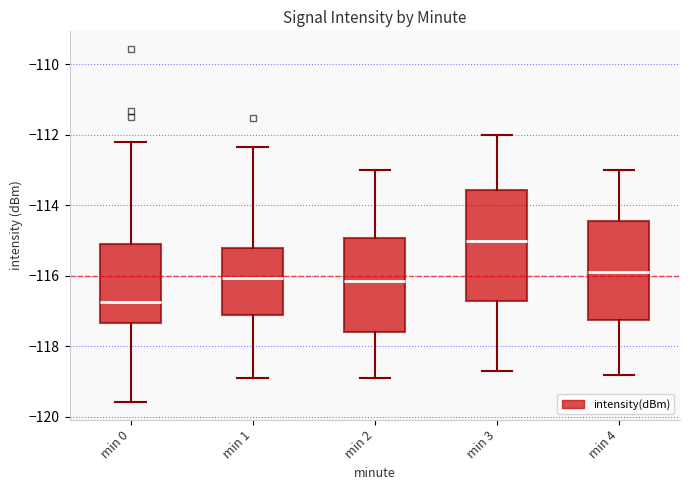

Which box's median line is the lowest?

min 0